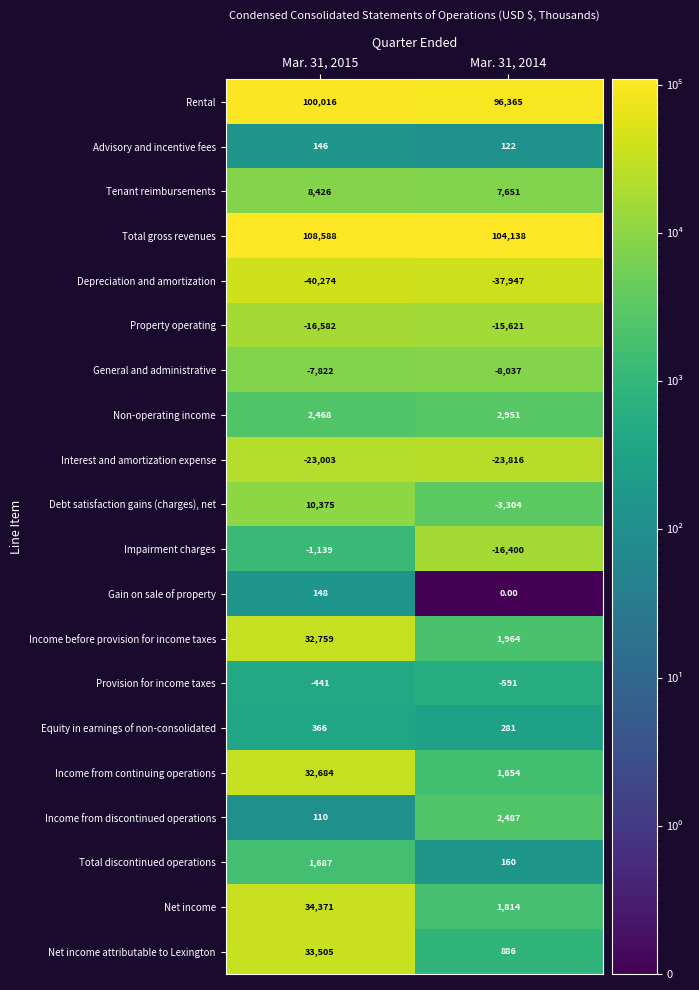

At which category is the sum across all series the highest?

Mar. 31, 2015